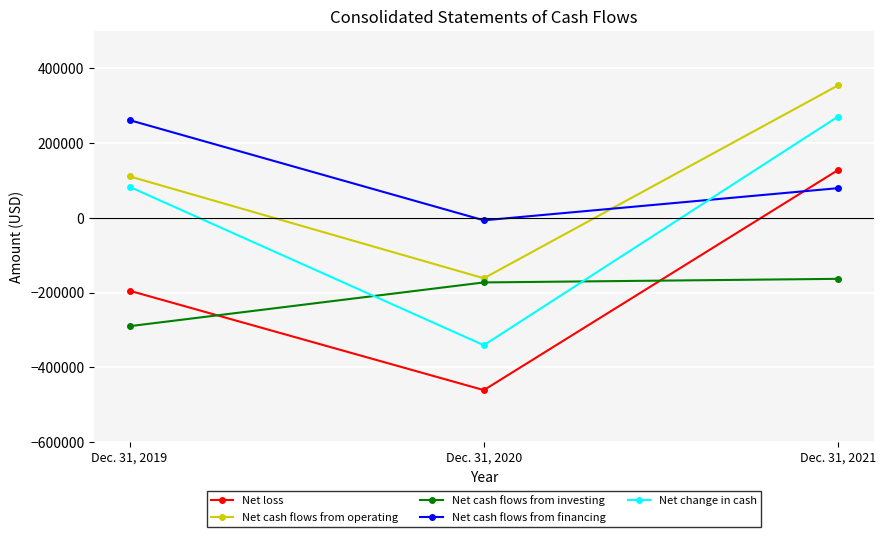

What is the sum of all Net cash flows from financing values?

334919